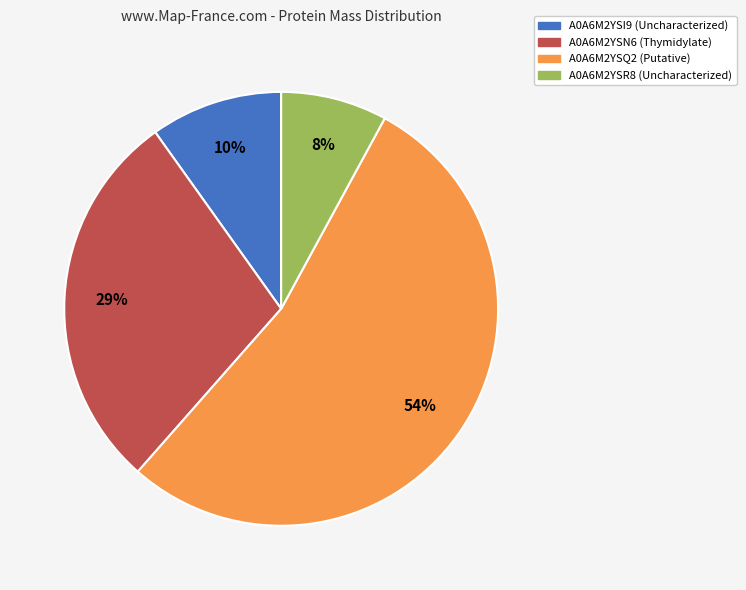

Count the number of slices in the pie.

4